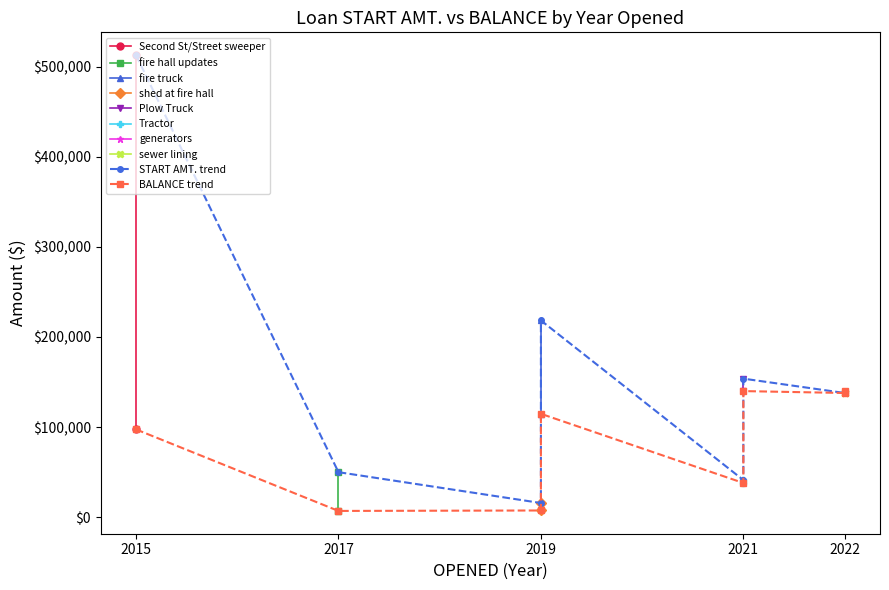

Rank the series at 2019 from lowest to highest value.

BALANCE, START AMT.